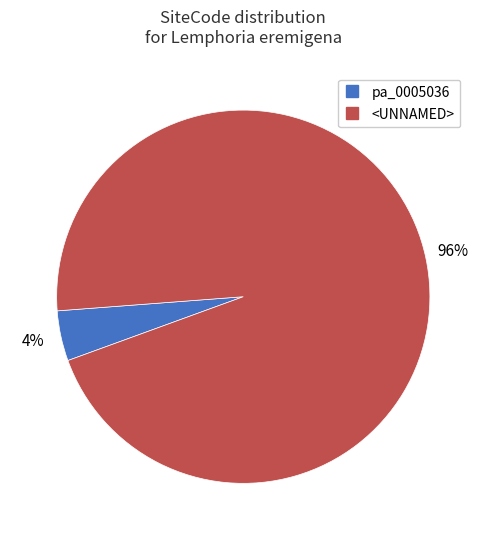

To the nearest percent, what is the average slice percentage?

50%